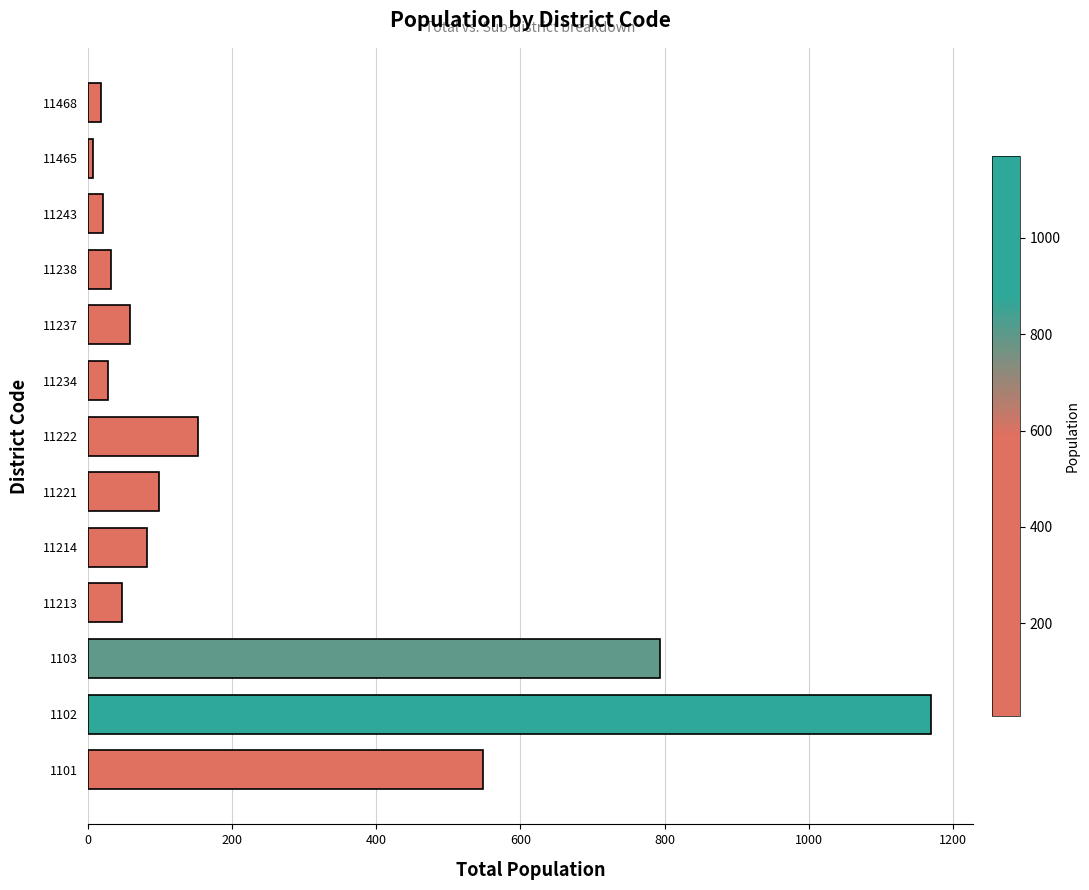

Approximately how many times larger is the value at 1102 compared to 11237?

19.8